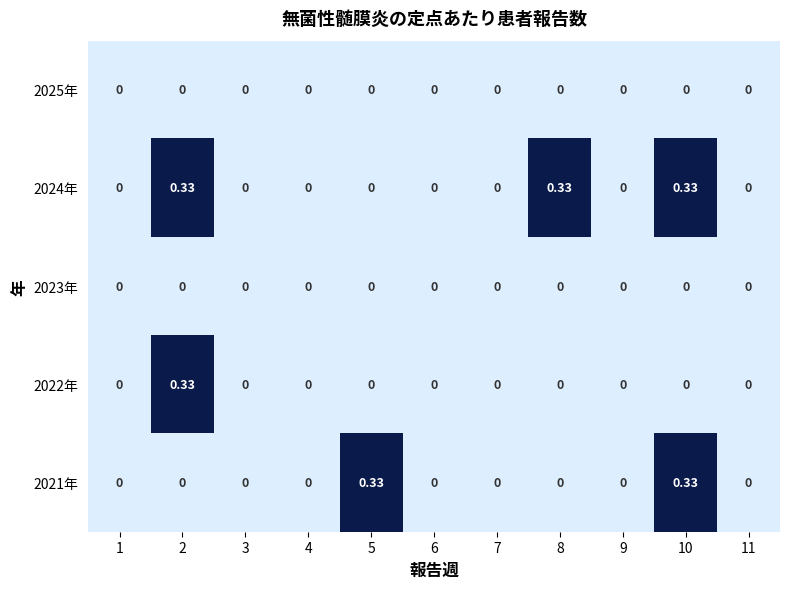

How many positive values does the 2024年 series have?

3